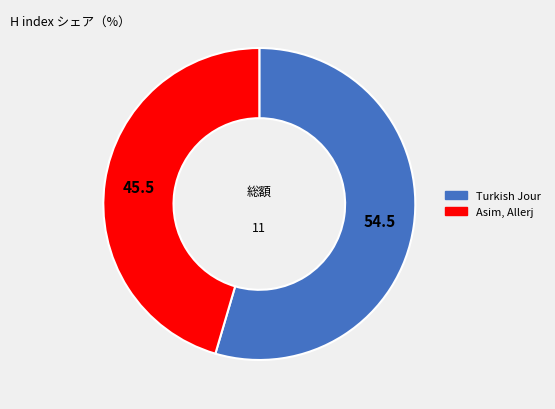

Rank the categories by value from highest to lowest.

Turkish Journal of Immunology, Asim, Allerji, Immunoloji